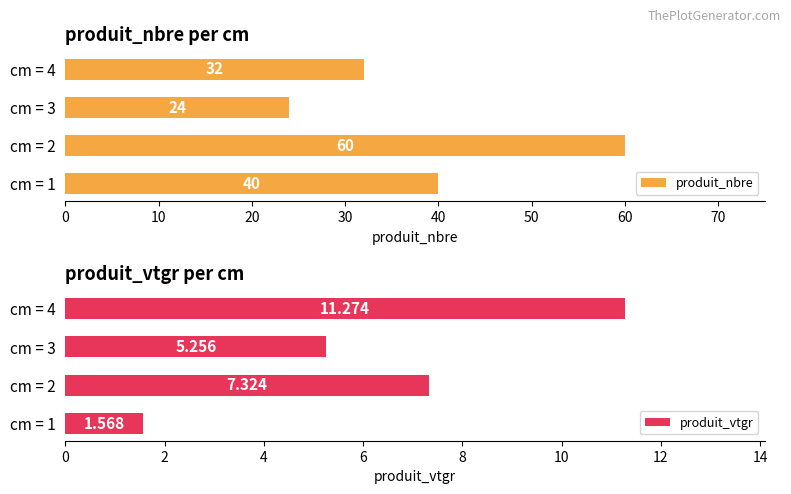

The produit_nbre series shows 19.2 at cm = 4. True or false?

False